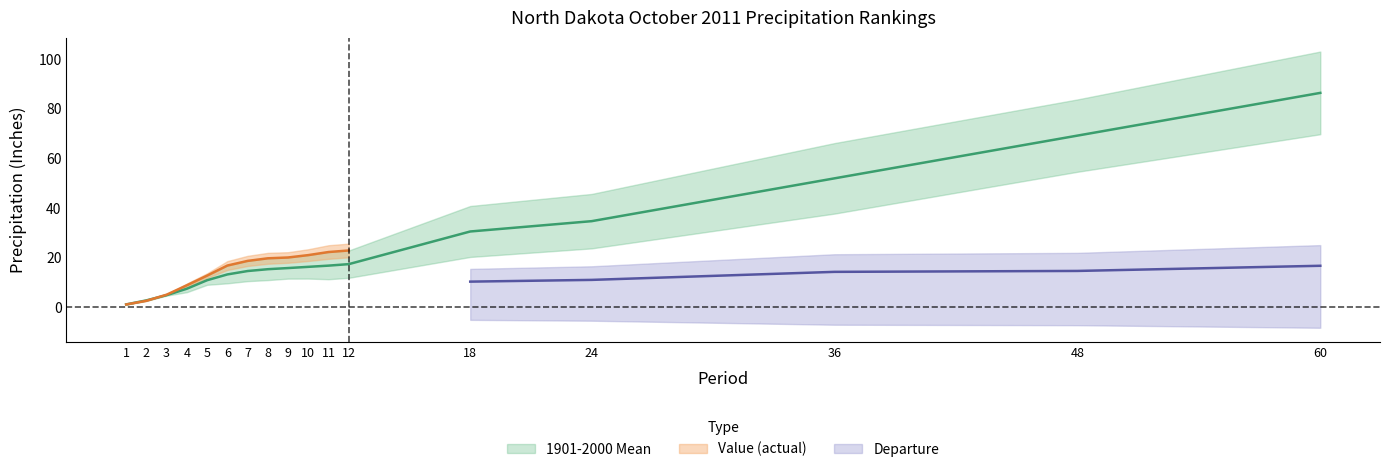

True or false: 1901-2000 Mean and Departure cross at least once.

False